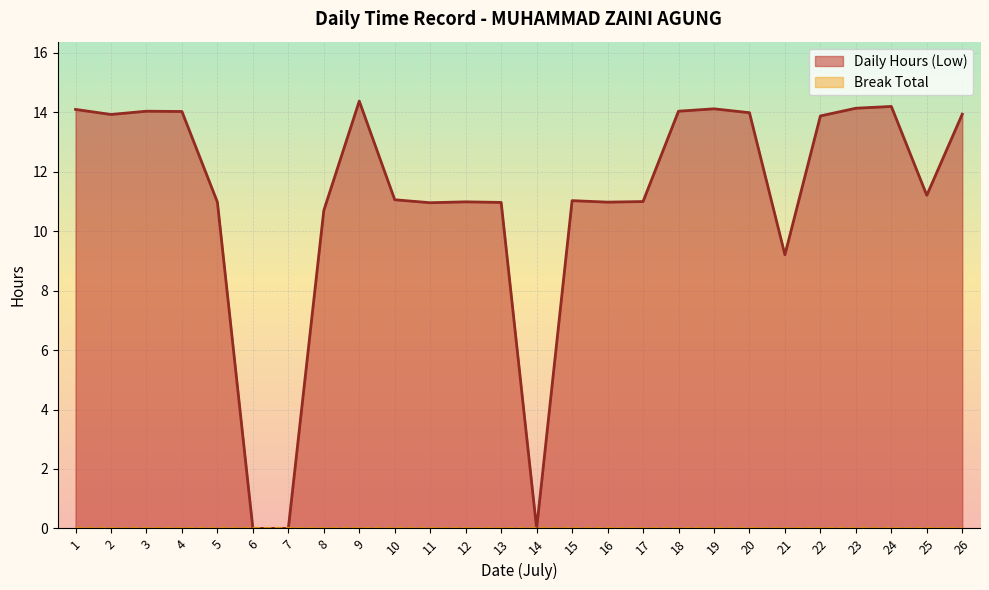

At which label does the data first exceed 11?

1